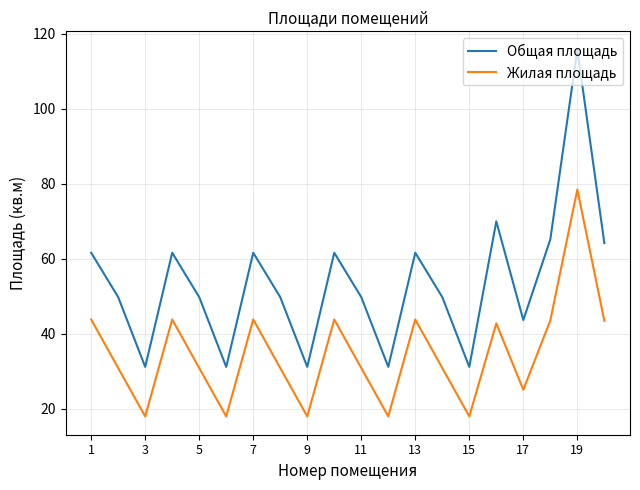

What is the difference between the maximum and minimum values in the Общая площадь series?

84.6